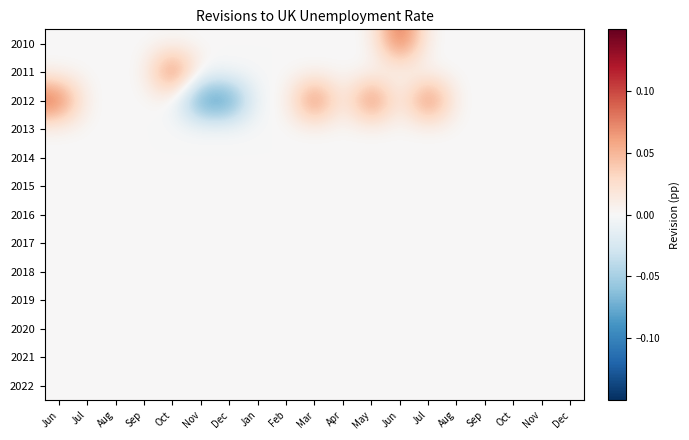

Which has a higher value, Nov or Oct?

Nov